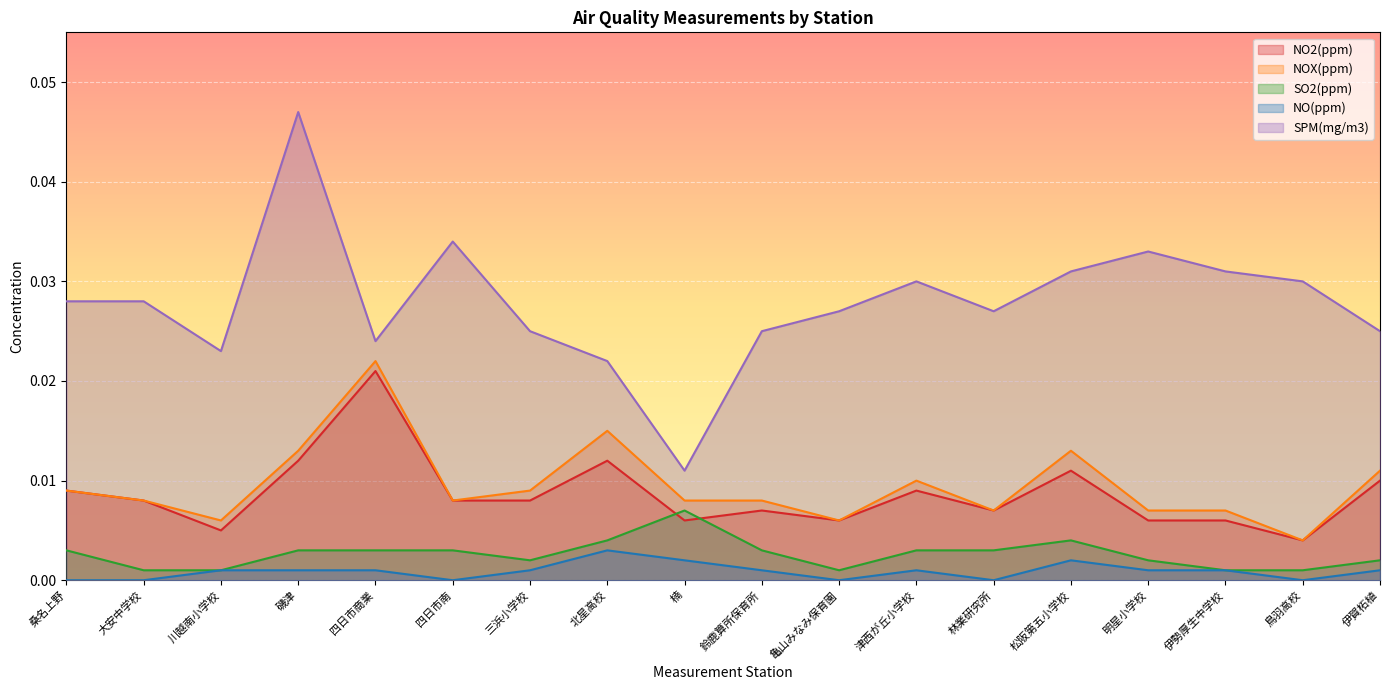

Is it true that SPM(mg/m3) equals 0.0 at 松阪第五小学校?

True